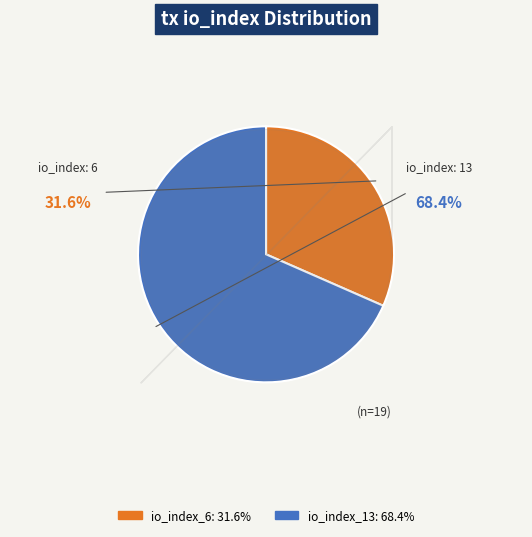

Approximately how many times larger is the value at io_index_13 compared to io_index_6?

2.2